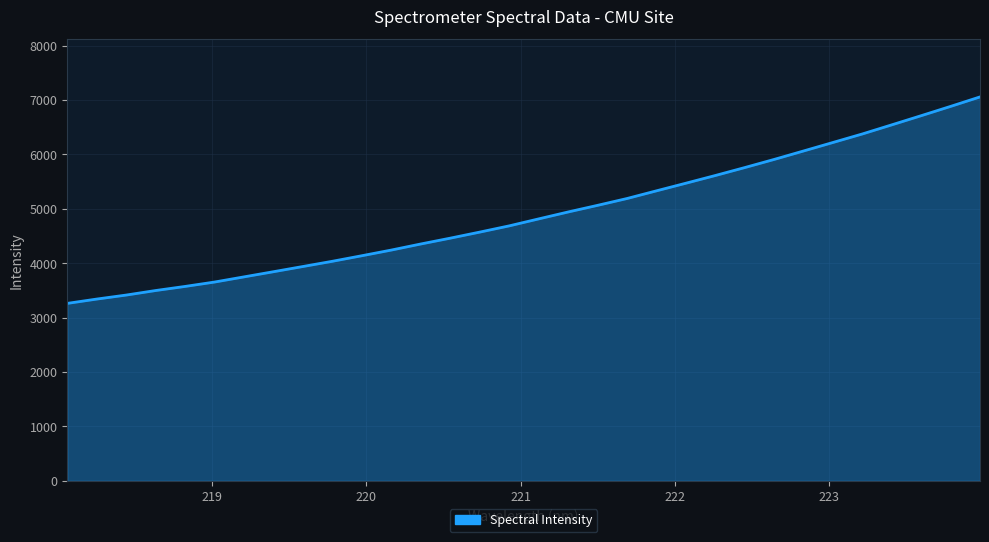

What is the smallest value displayed?

3262.4